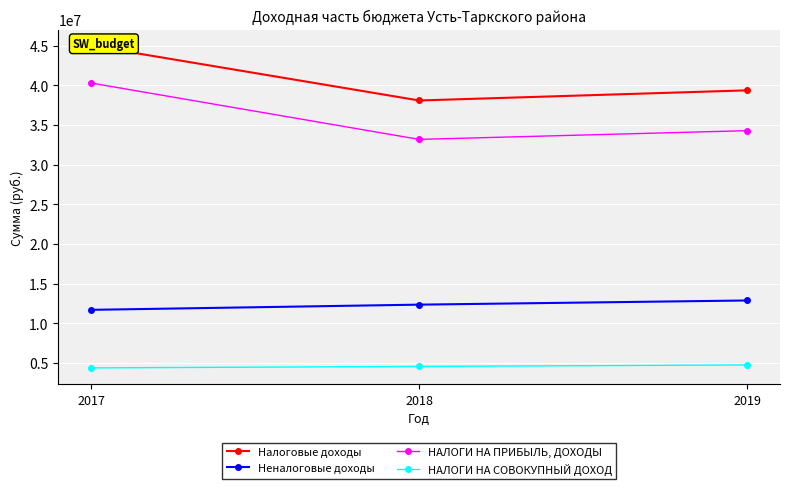

Reading left to right, what are all the values shown in this chart?

Налоговые доходы: 45008000	38090800	39370600
Неналоговые доходы: 11681700	12337700	12863700
НАЛОГИ НА ПРИБЫЛЬ, ДОХОДЫ: 40291800	33185100	34284000
НАЛОГИ НА СОВОКУПНЫЙ ДОХОД: 4359200	4545700	4726600